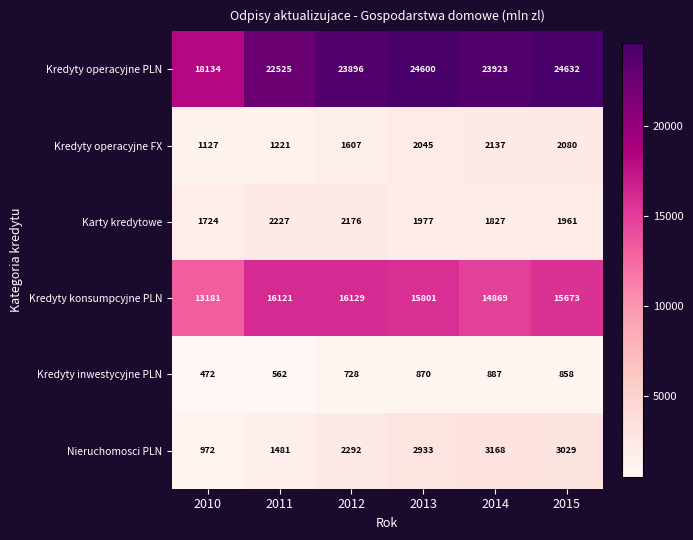

How many distinct data groups are displayed?

6